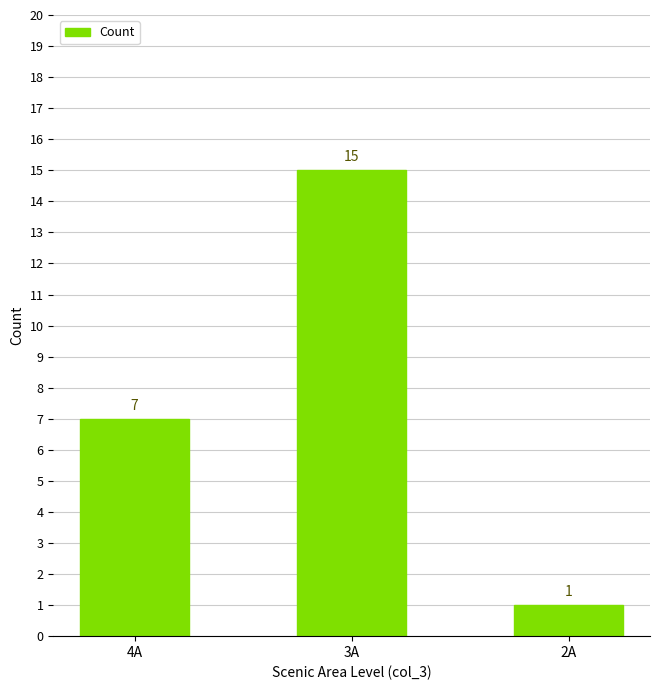

What is the value of the 2nd bar from the left?

15